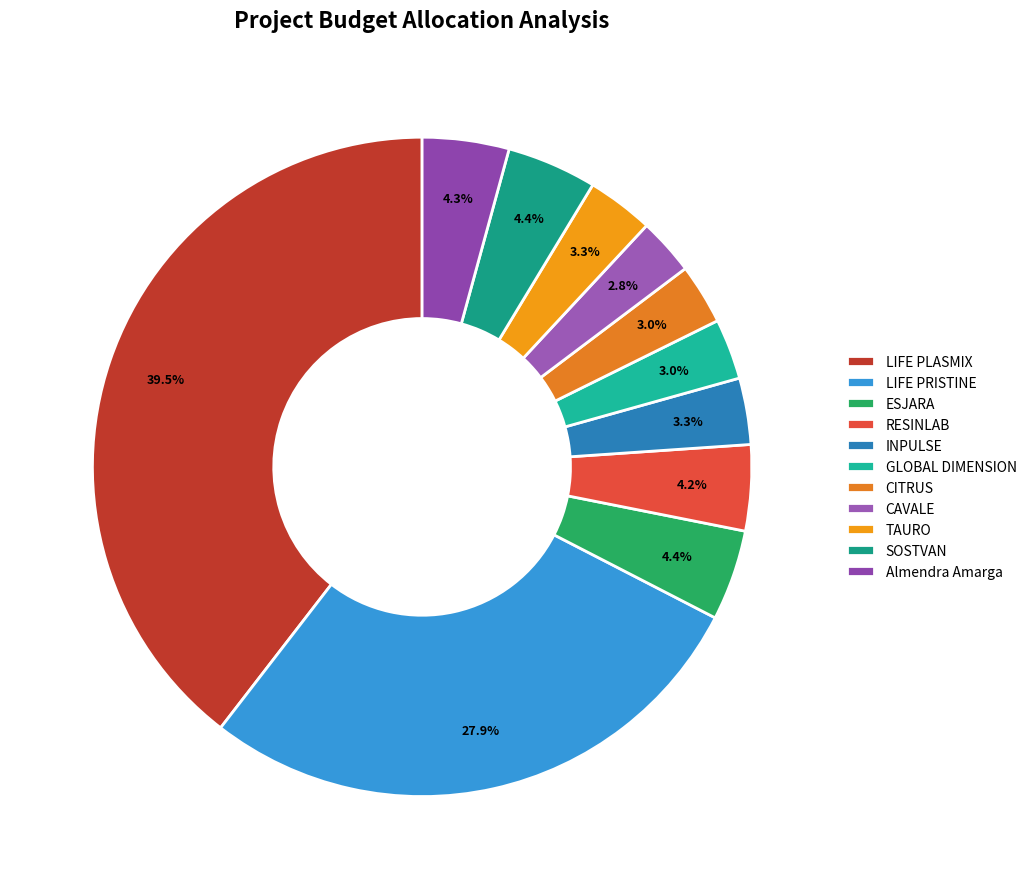

To the nearest percent, what portion does GLOBAL DIMENSION represent?

3%